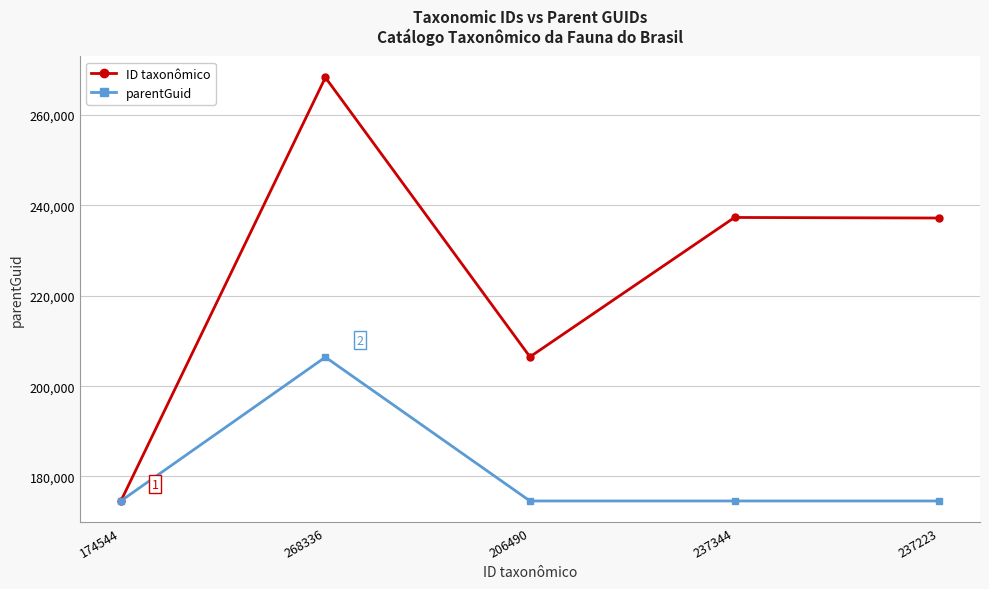

The value of ID taxonômico at 268336 is 114853. True or false?

False